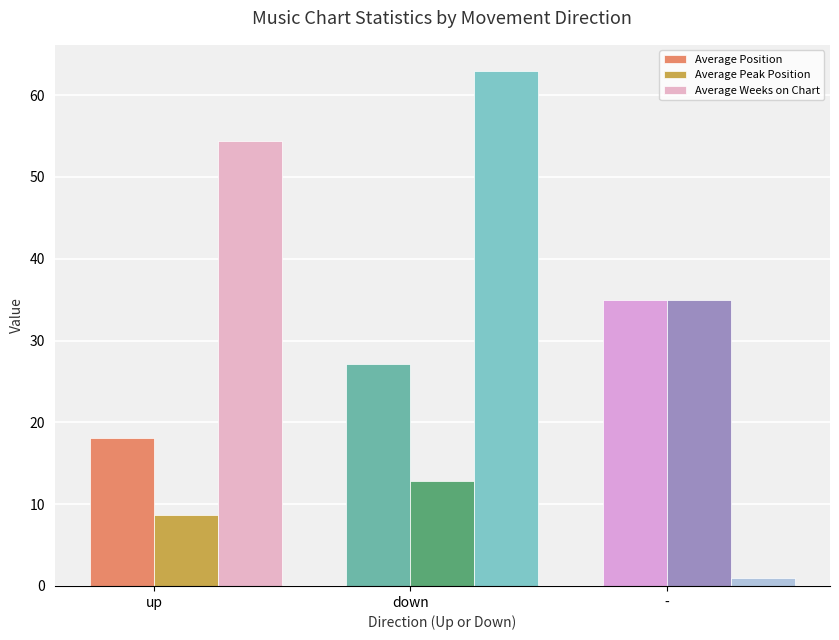

Which category has the lowest value across all series?

-